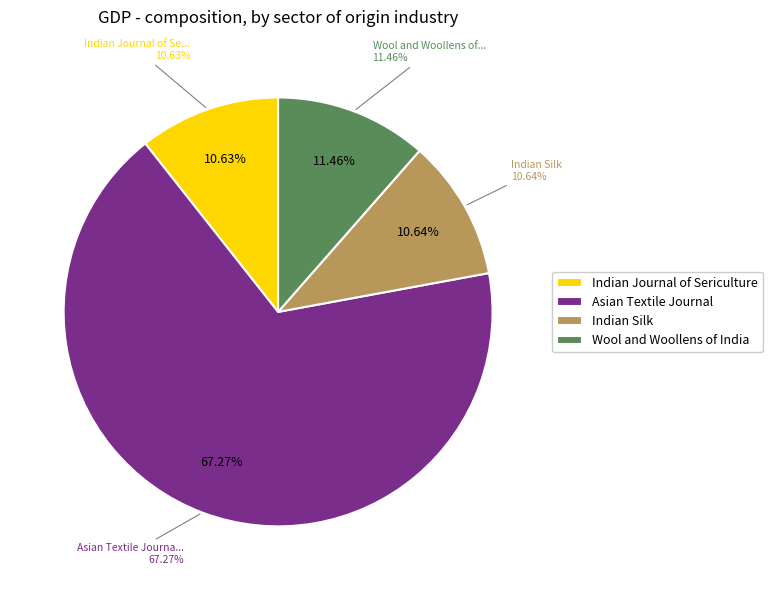

Which slice is the largest?

Asian Textile Journal